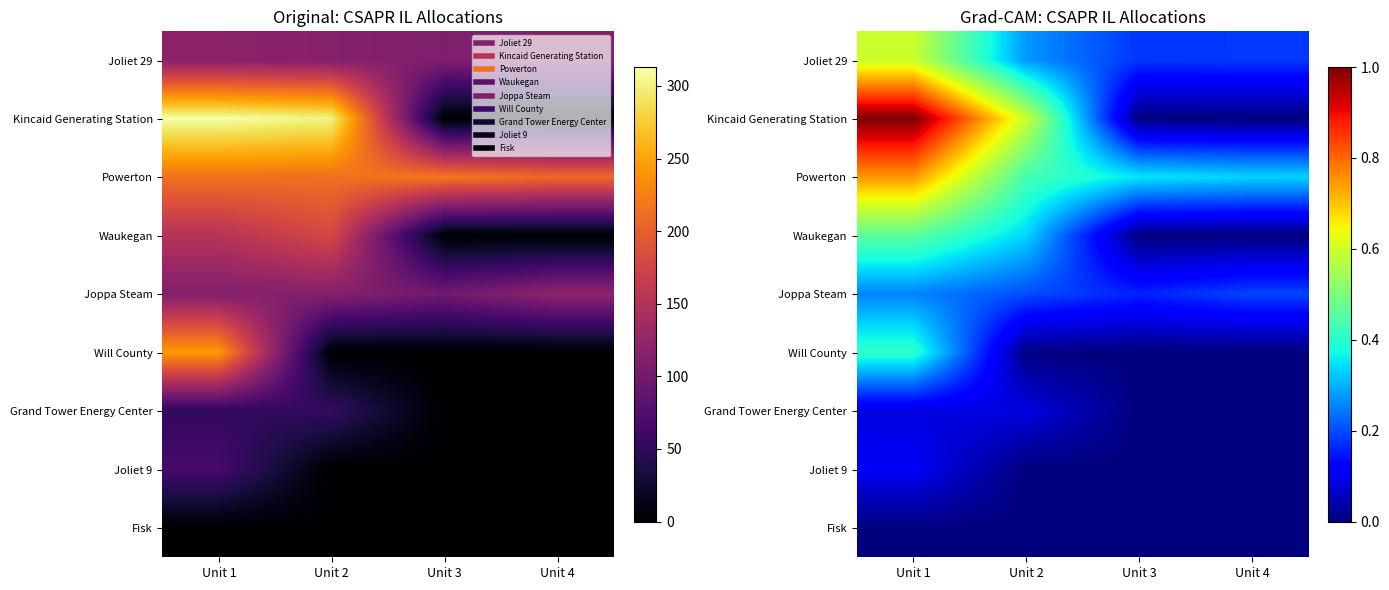

List the series in order of their peak value, lowest first.

Fisk, Grand Tower Energy Center, Joliet 9, Joppa Steam, Will County, Waukegan, Joliet 29, Powerton, Kincaid Generating Station